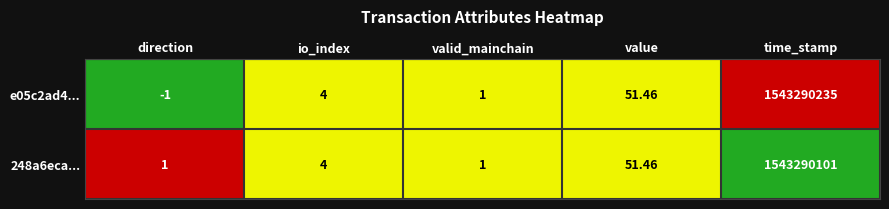

Which series changed the most between direction and value?

e05c2ad4...